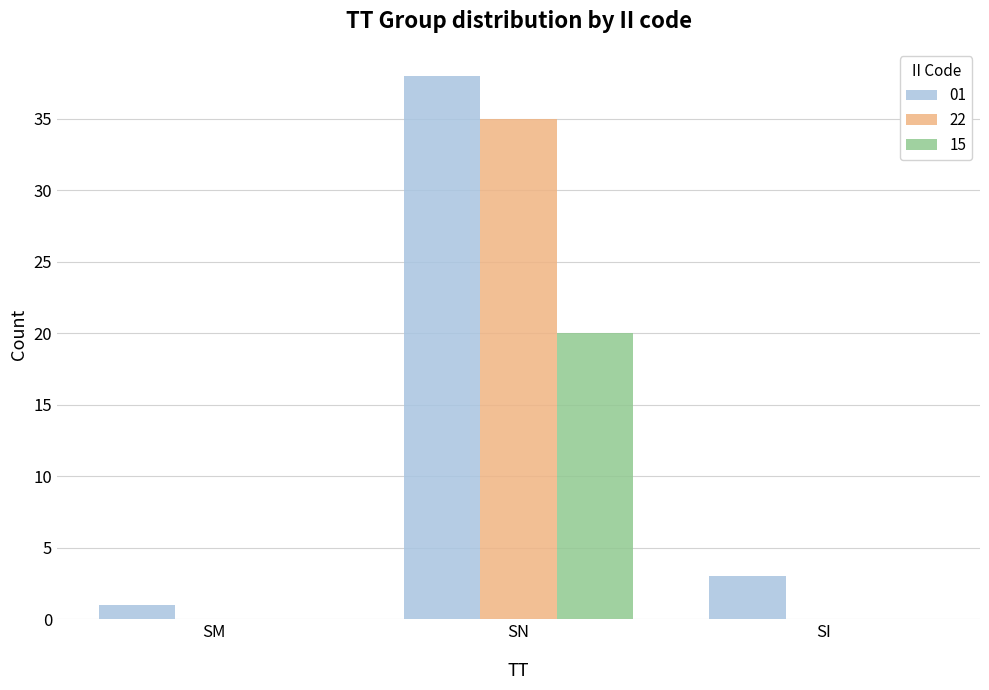

Which series changed the most between SM and SN?

01